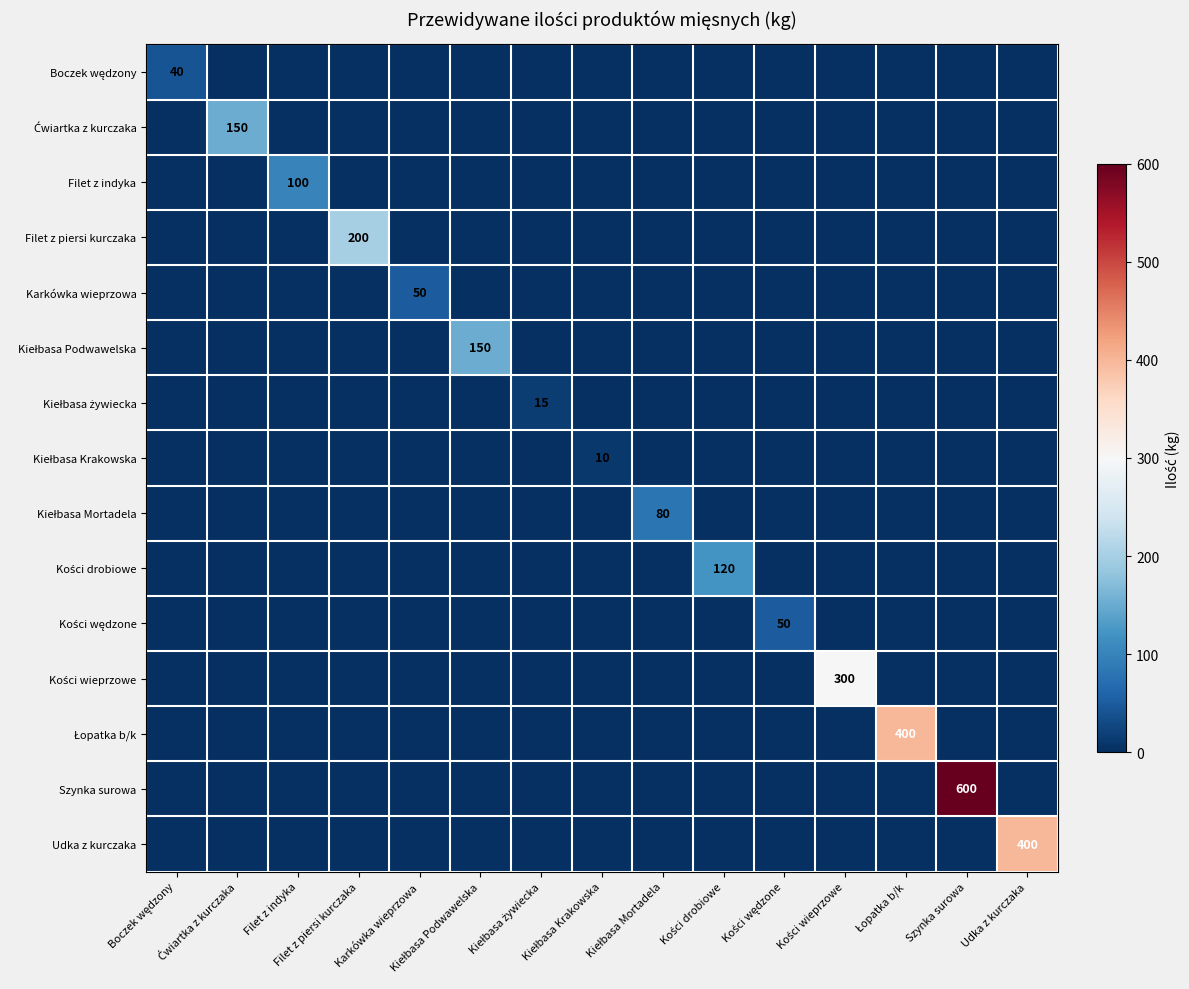

The Boczek wędzony series shows 13 at Kości wędzone. True or false?

False